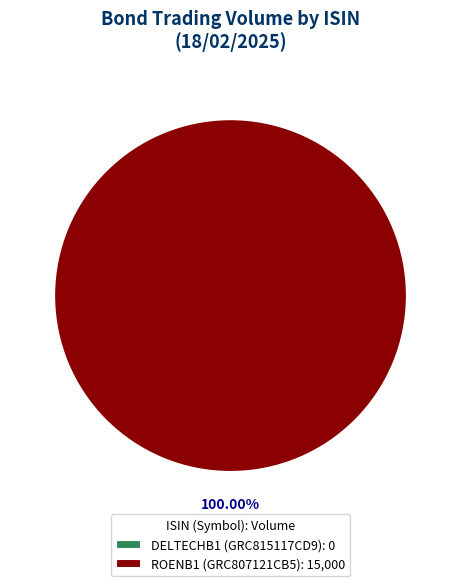

Between GRC815117CD9 and GRC807121CB5, which is larger?

GRC807121CB5